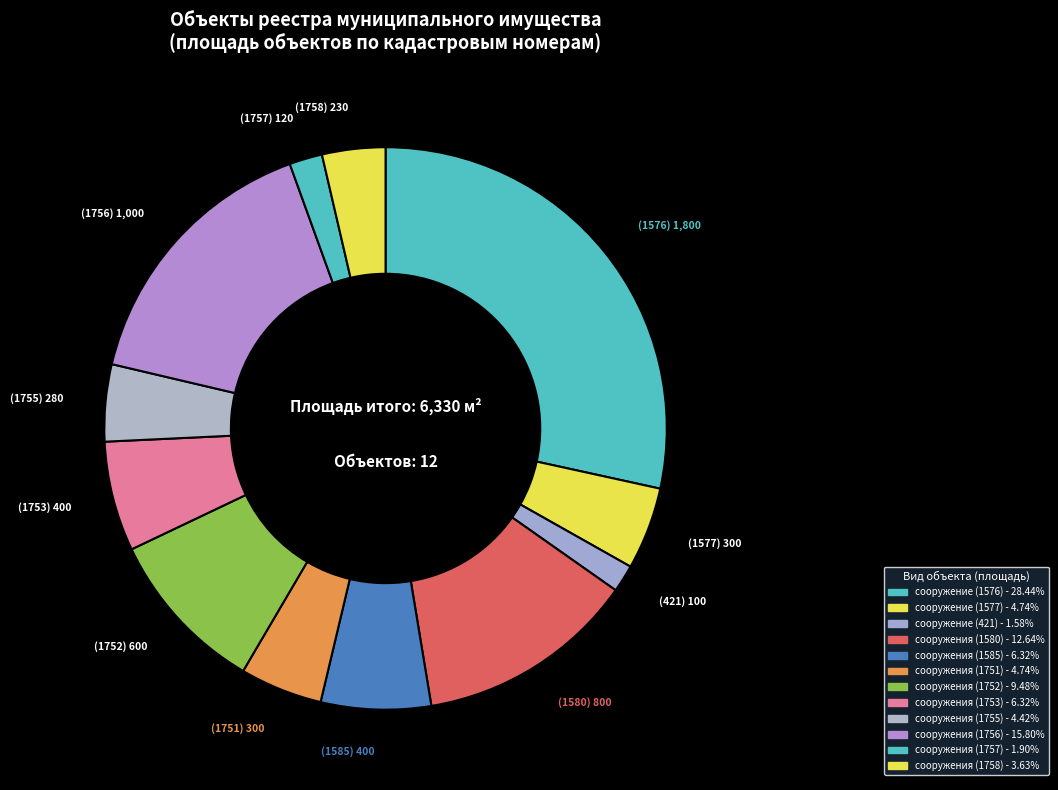

How many slices are in this pie chart?

12